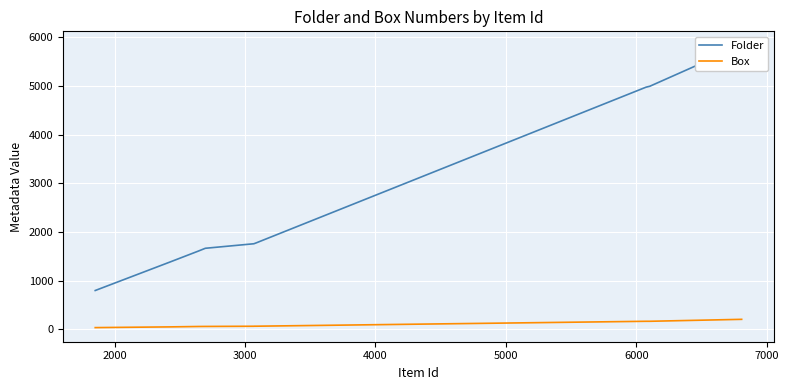

The value of Box at 1000 is 314. True or false?

False